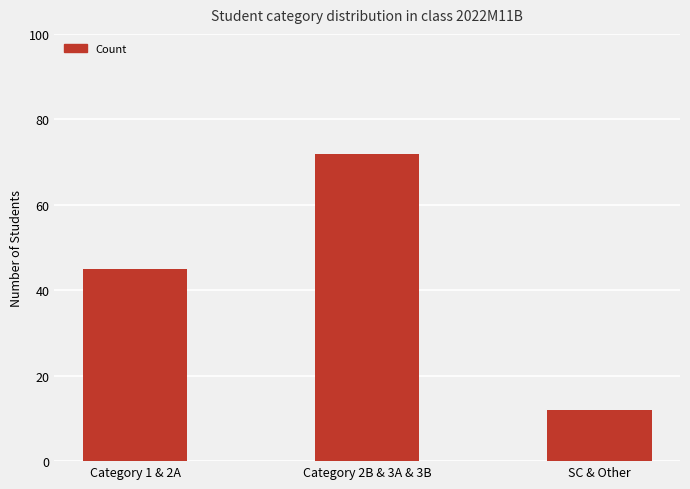

What is the difference between the maximum and minimum values?

60